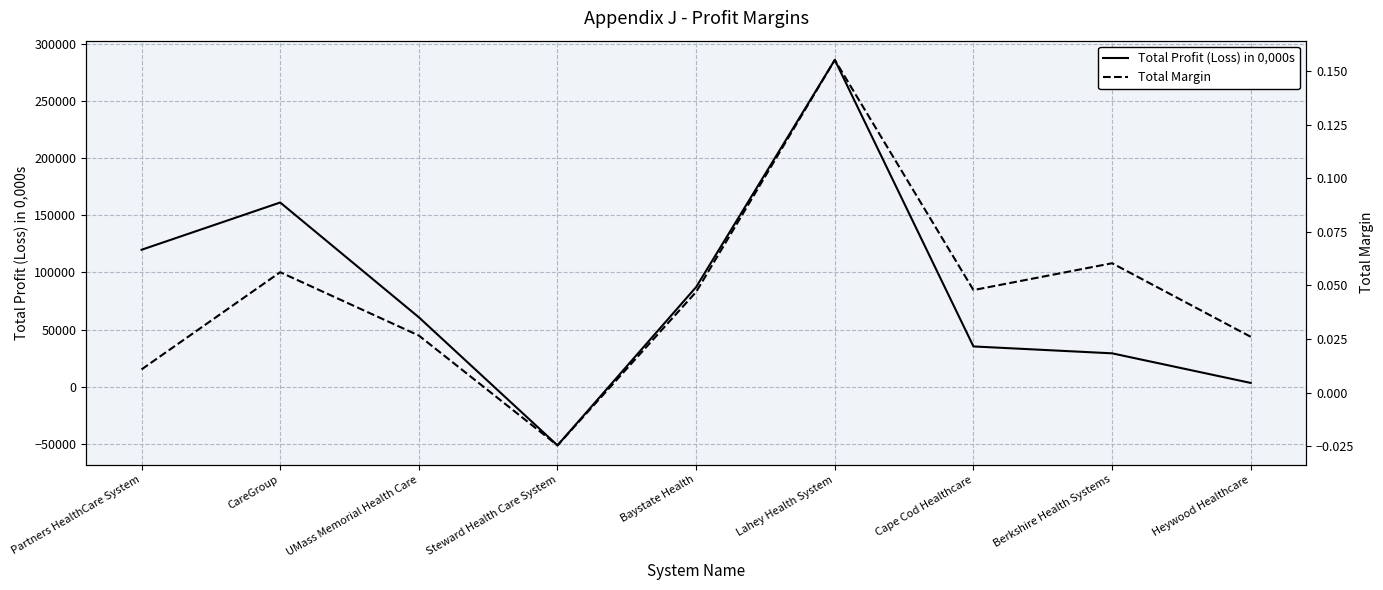

True or false: Total Profit (Loss) in 0,000s has a value of 87277.0 at Baystate Health.

True